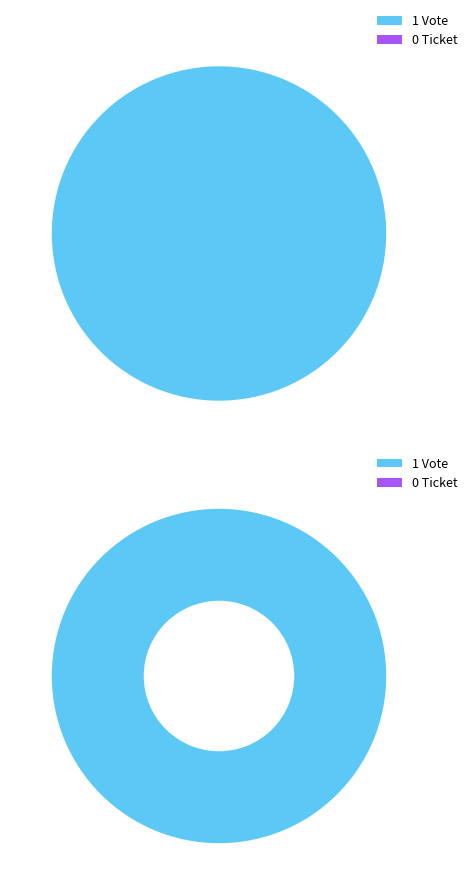

To the nearest percent, what is the difference between the largest and smallest slice percentages?

100%